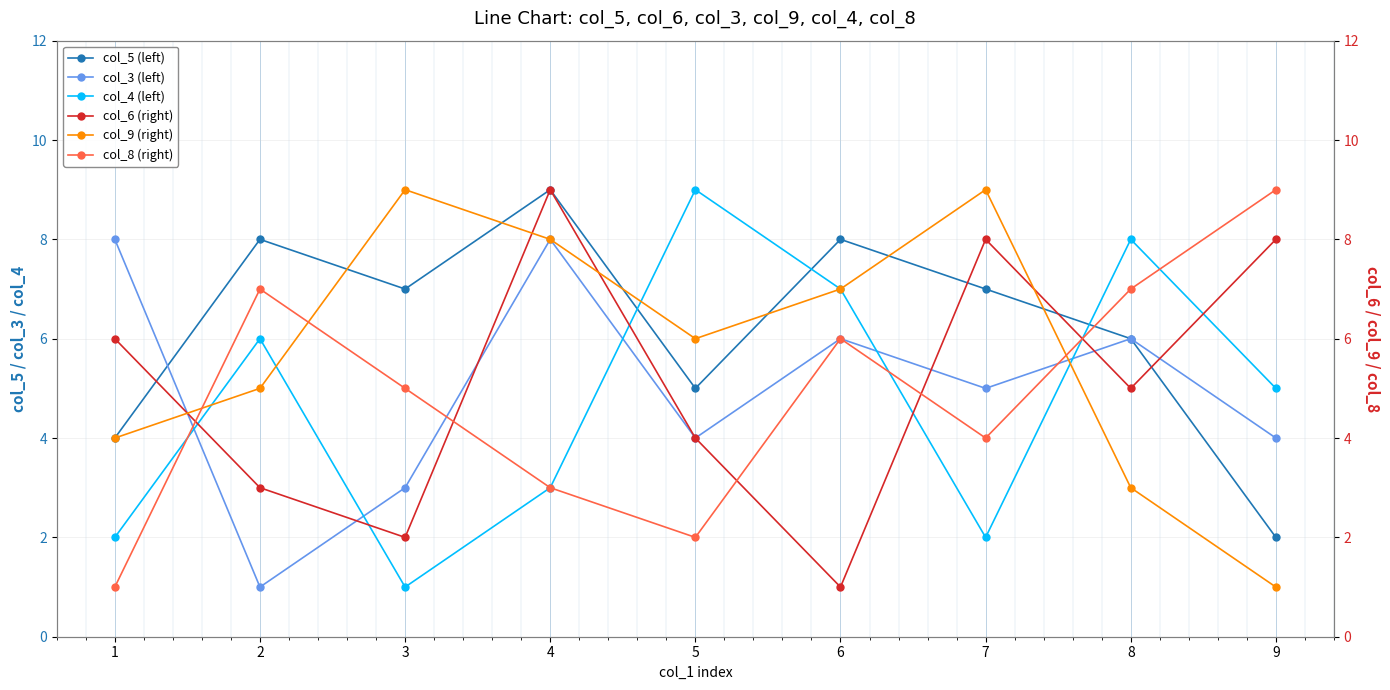

The value of col_8 (right) at 5 is 1. True or false?

False